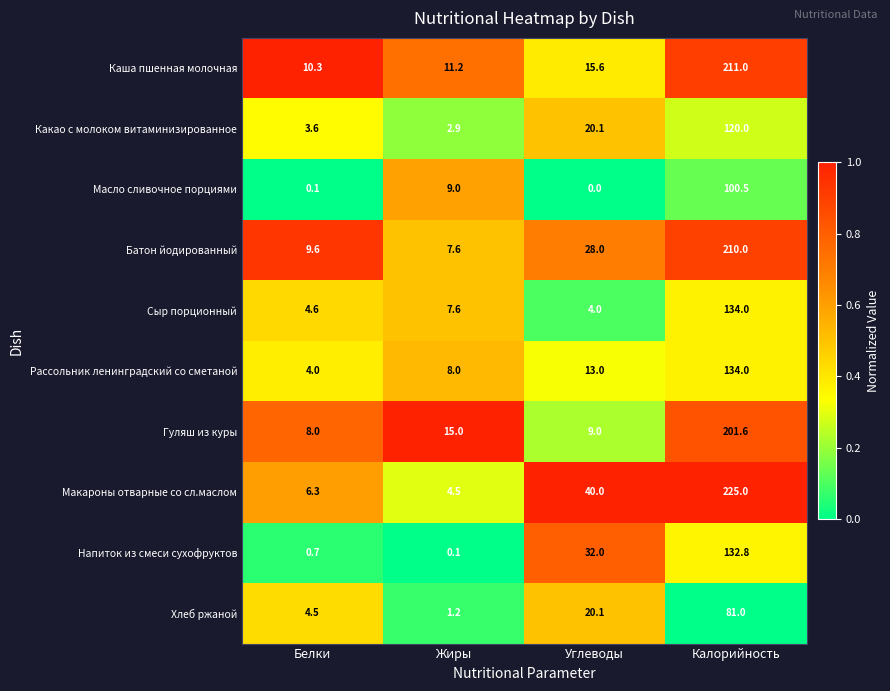

Rank the categories by Масло сливочное порциями value from highest to lowest.

Калорийность, Жиры, Белки, Углеводы